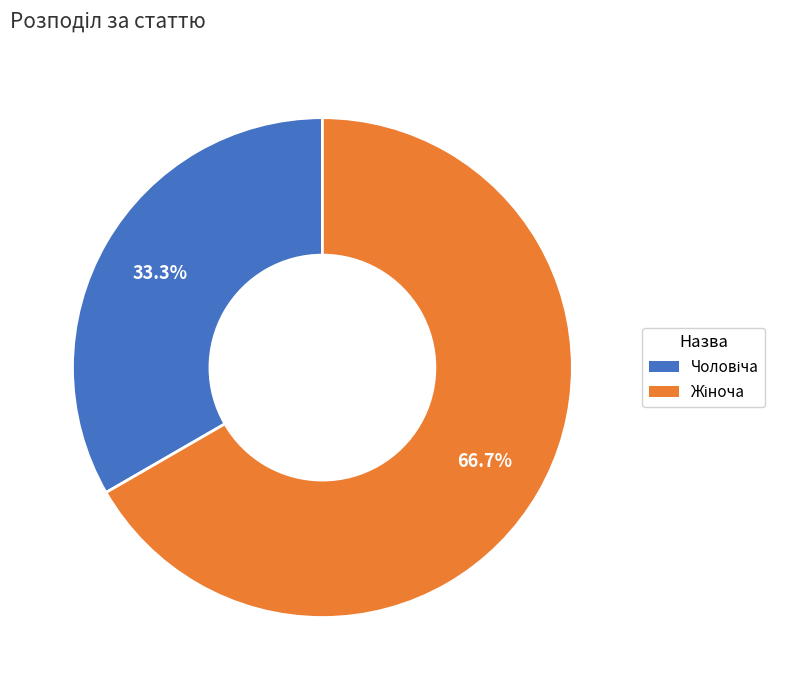

Is there a majority slice in this chart?

Yes